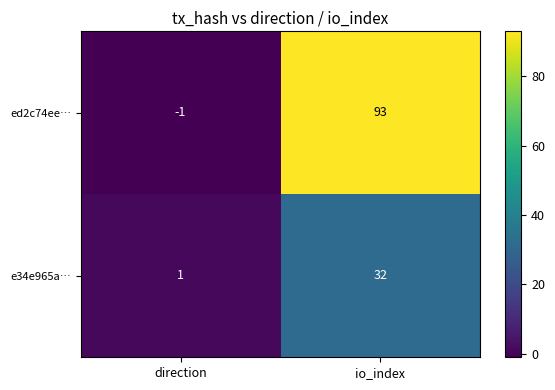

Reading right to left, list all the values displayed in this chart.

ed2c74ee…: 93	-1
e34e965a…: 32	1